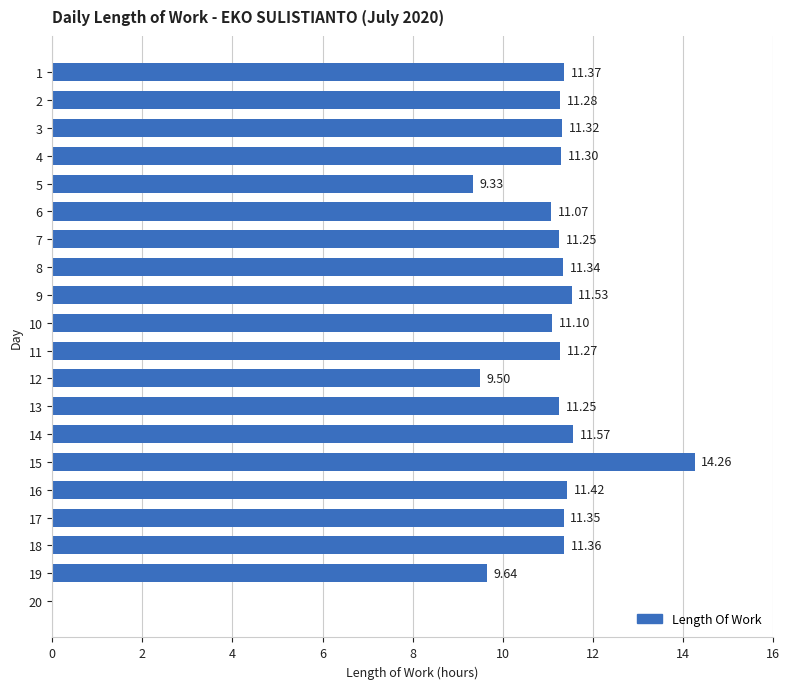

What is the change in value from 8 to 16?

+0.1